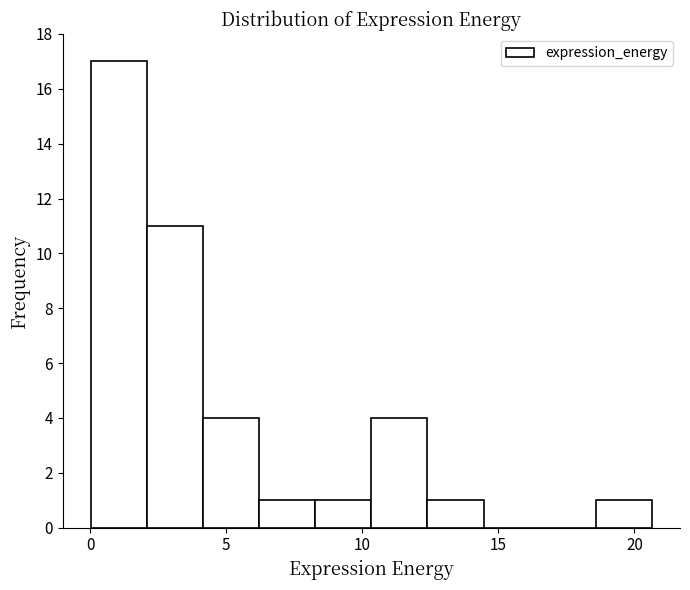

How tall is the bar that spans 12.5 to 14.5 on the x-axis? Neither the bar edges nor the heights are printed on the chart, so give them approximately, as read against the axes.

1